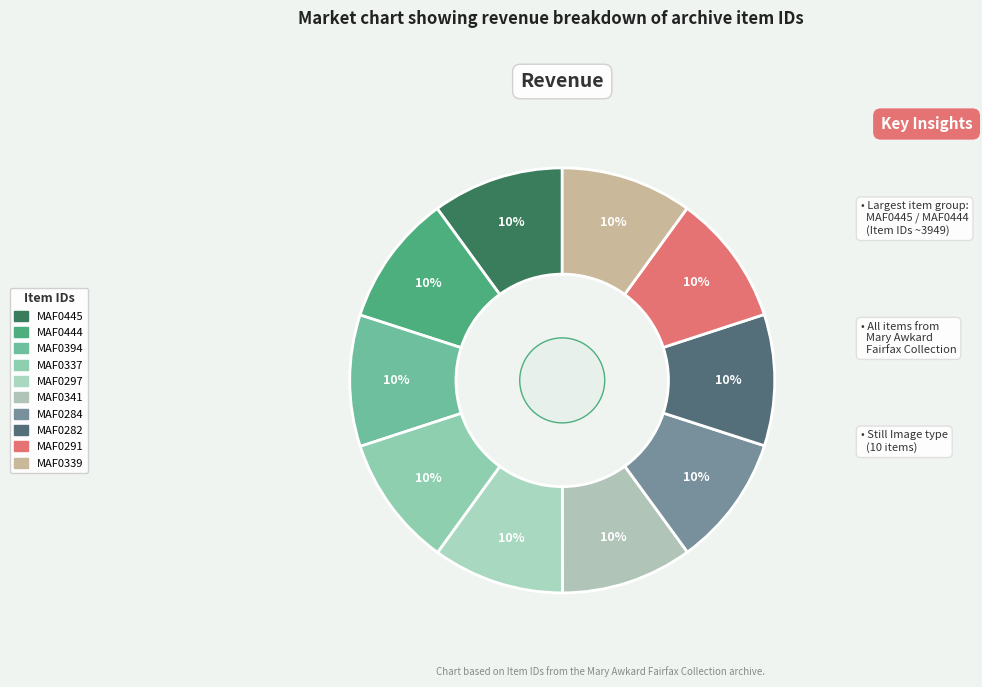

Count the number of slices in the pie.

10